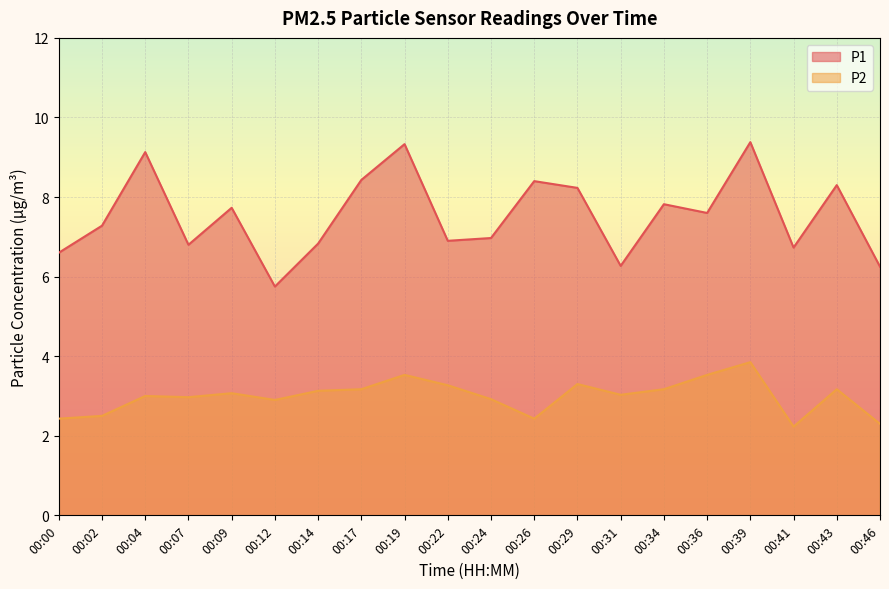

What is the value of the P2 point at the 1st from the left?

2.4